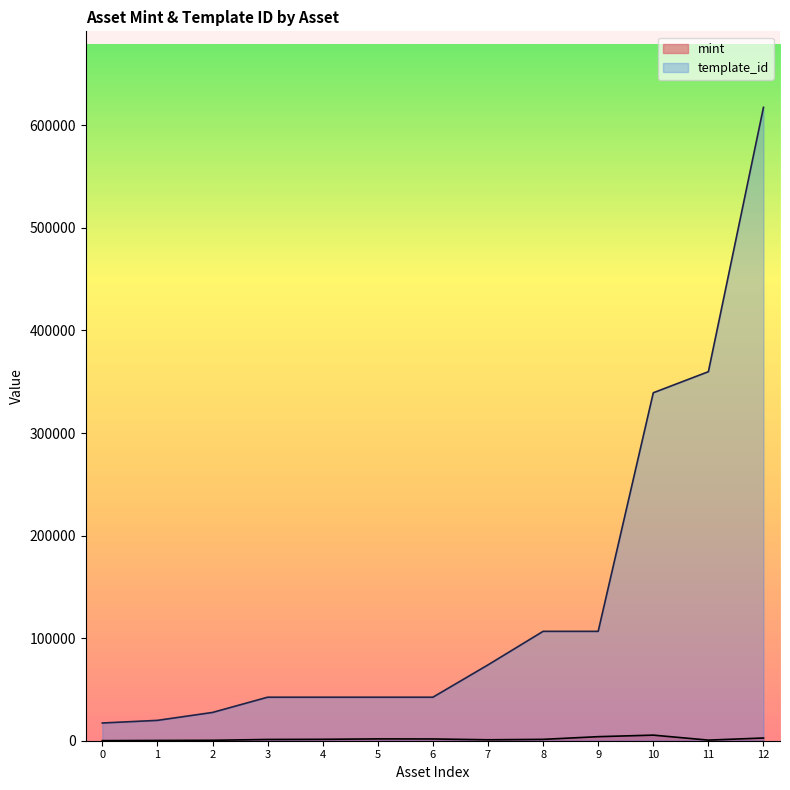

What is the difference between the second highest and second lowest values in the template_id series?

339942